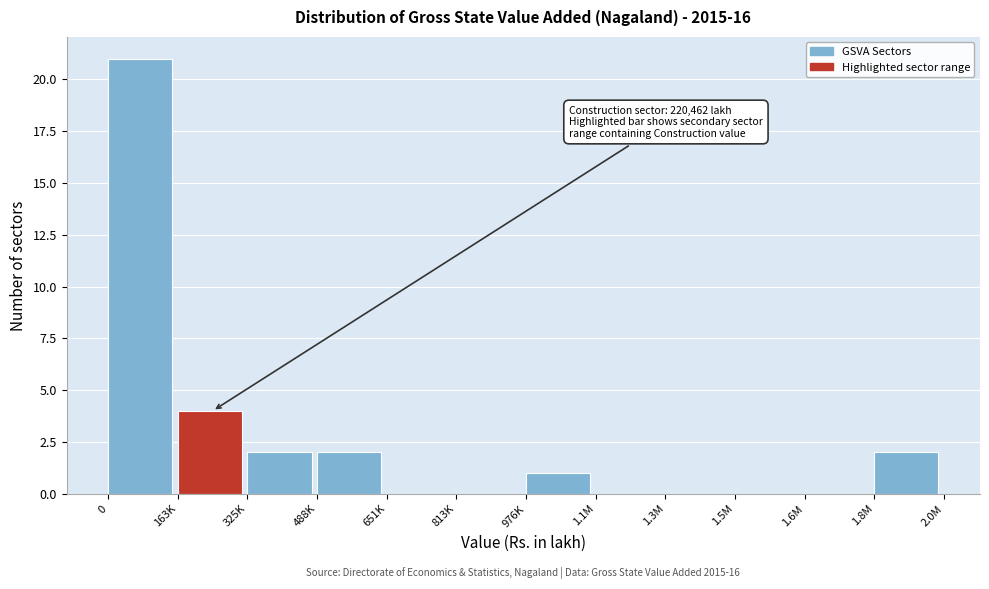

Reading left to right, what are all the values shown in this chart?

0=21	163K=4	325K=2	488K=2	651K=0	813K=0	976K=1	1.1M=0	1.3M=0	1.5M=0	1.6M=0	1.8M=2